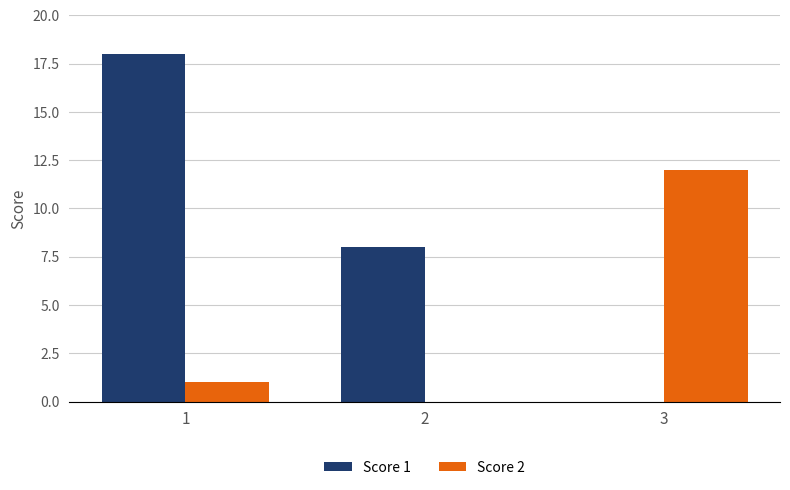

Which series changed the most between 1 and 3?

Score 1